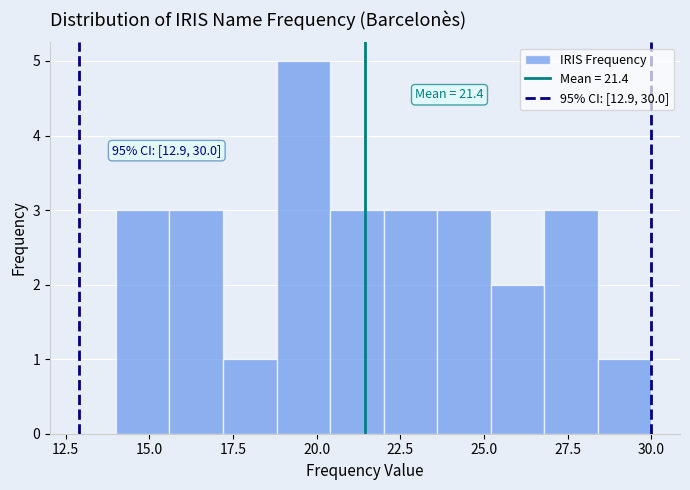

Around what value on the x-axis is the tallest bar? Give the approximate position of its centre, as read against the axis.

19.5